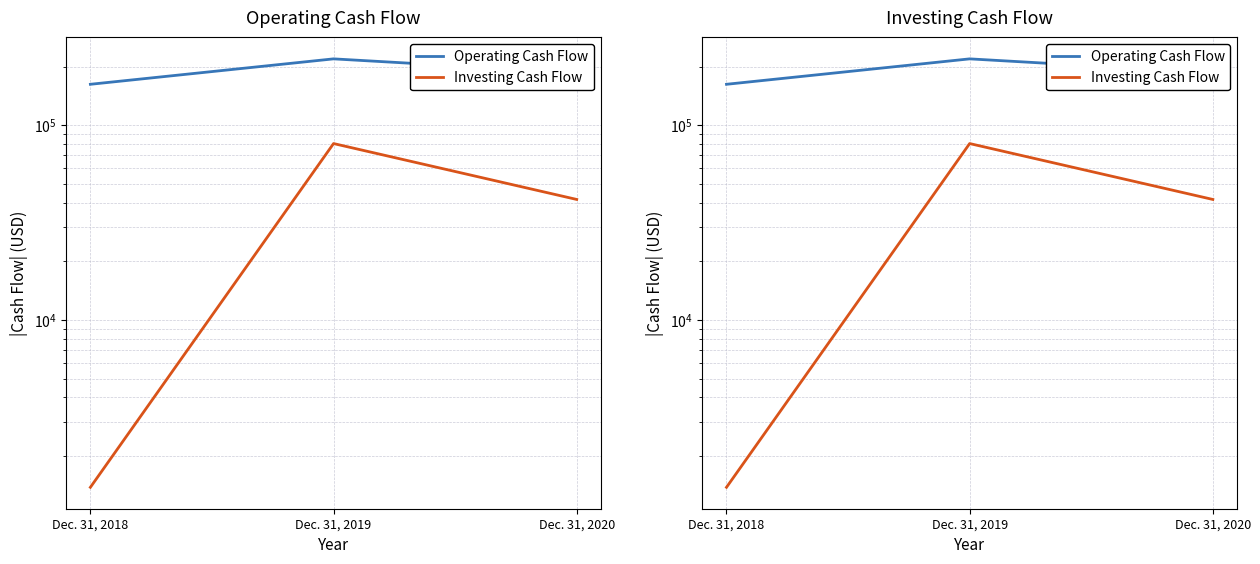

True or false: Operating Cash Flow has a value of 34195 at Dec. 31, 2018.

False